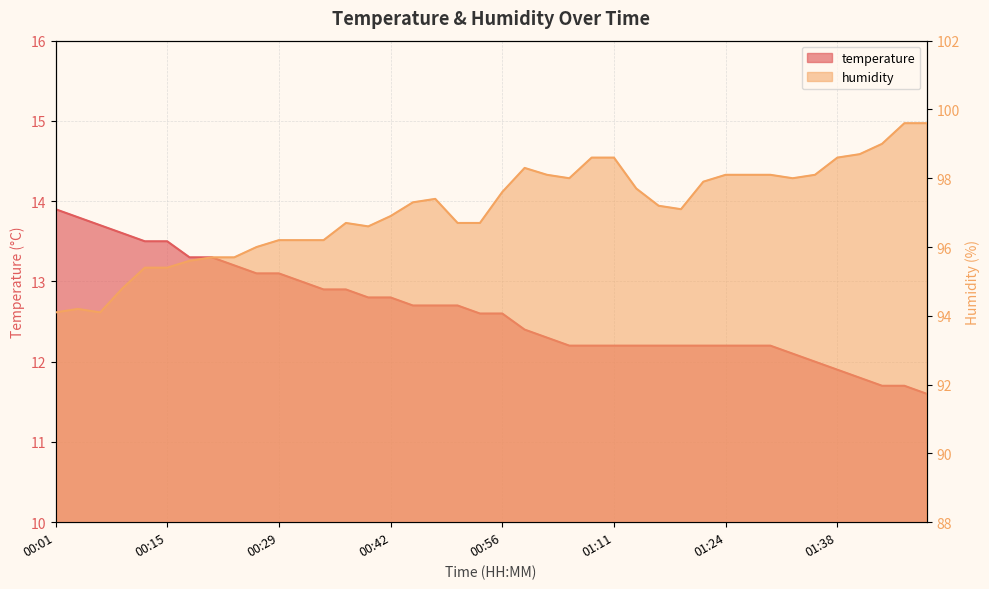

True or false: temperature and humidity intersect in this chart.

False